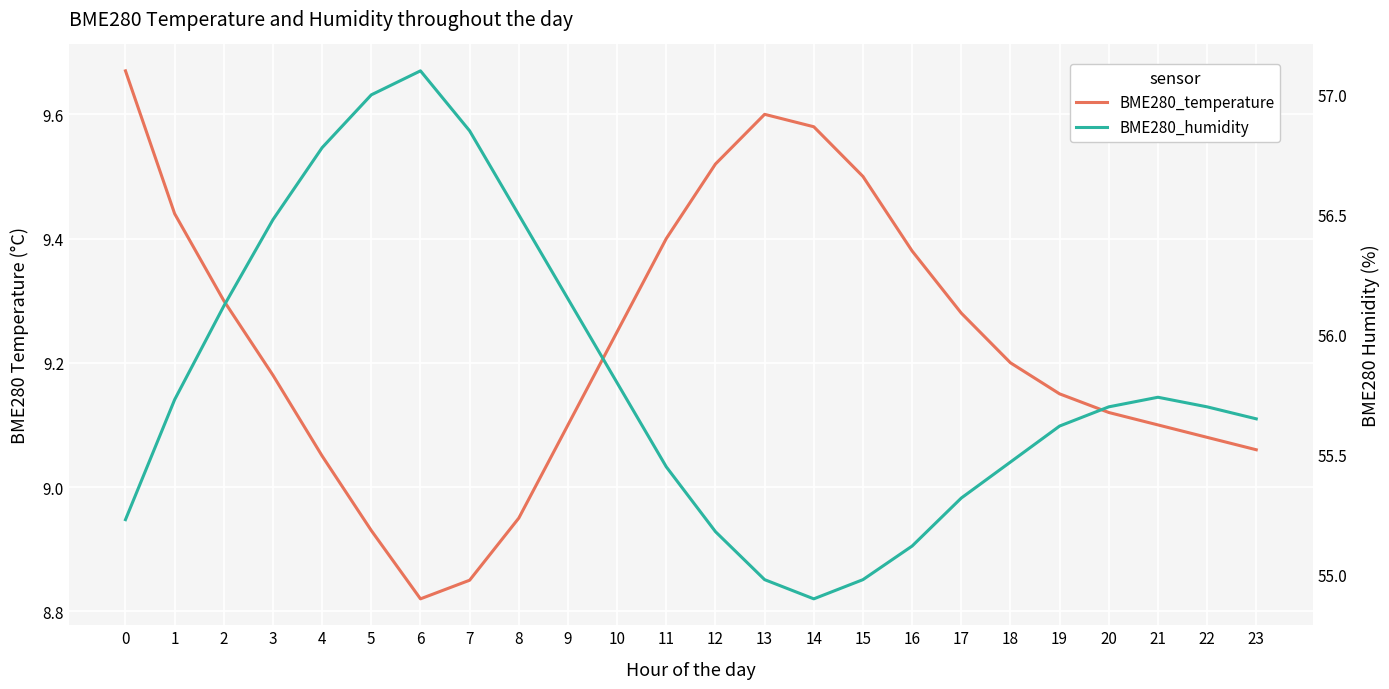

True or false: BME280_temperature and BME280_humidity intersect in this chart.

False